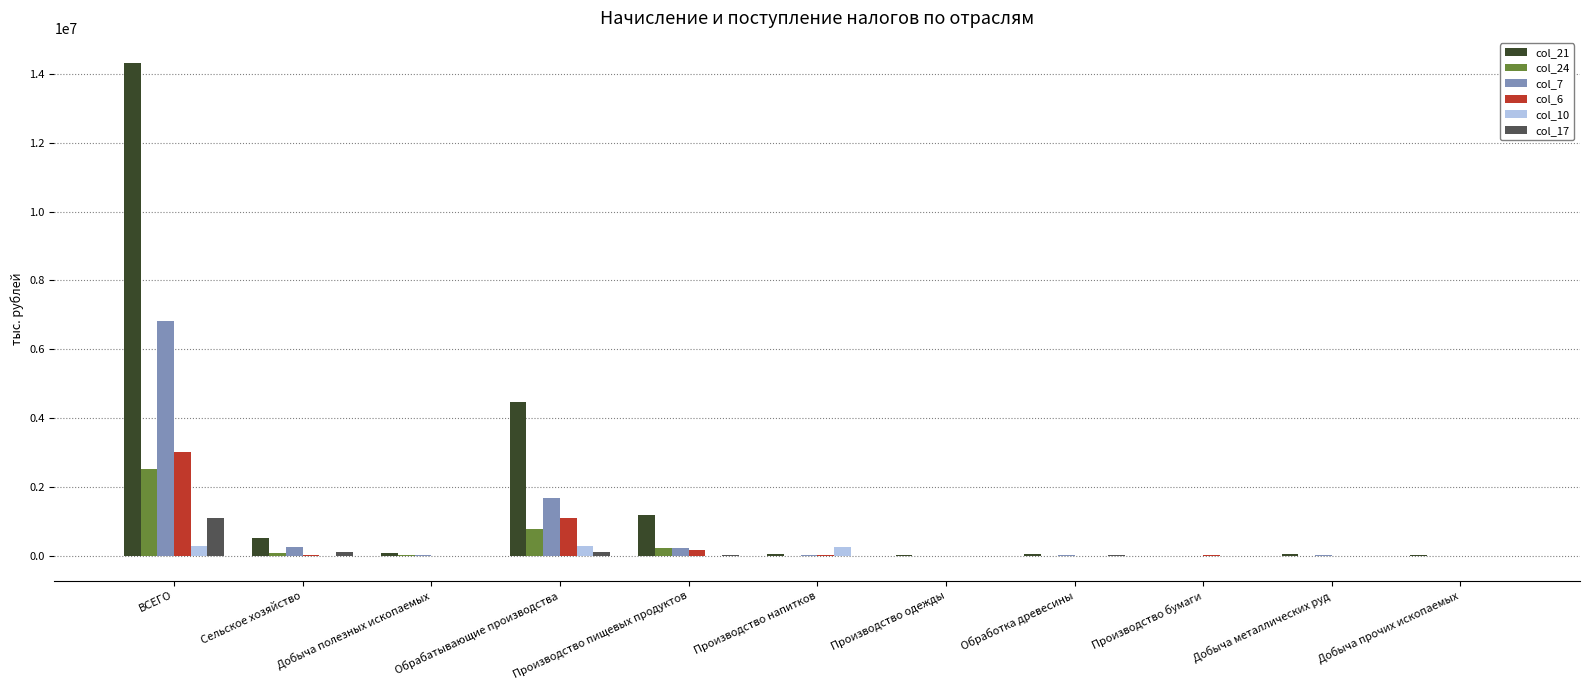

At which category does the chart reach its peak across all series?

ВСЕГО